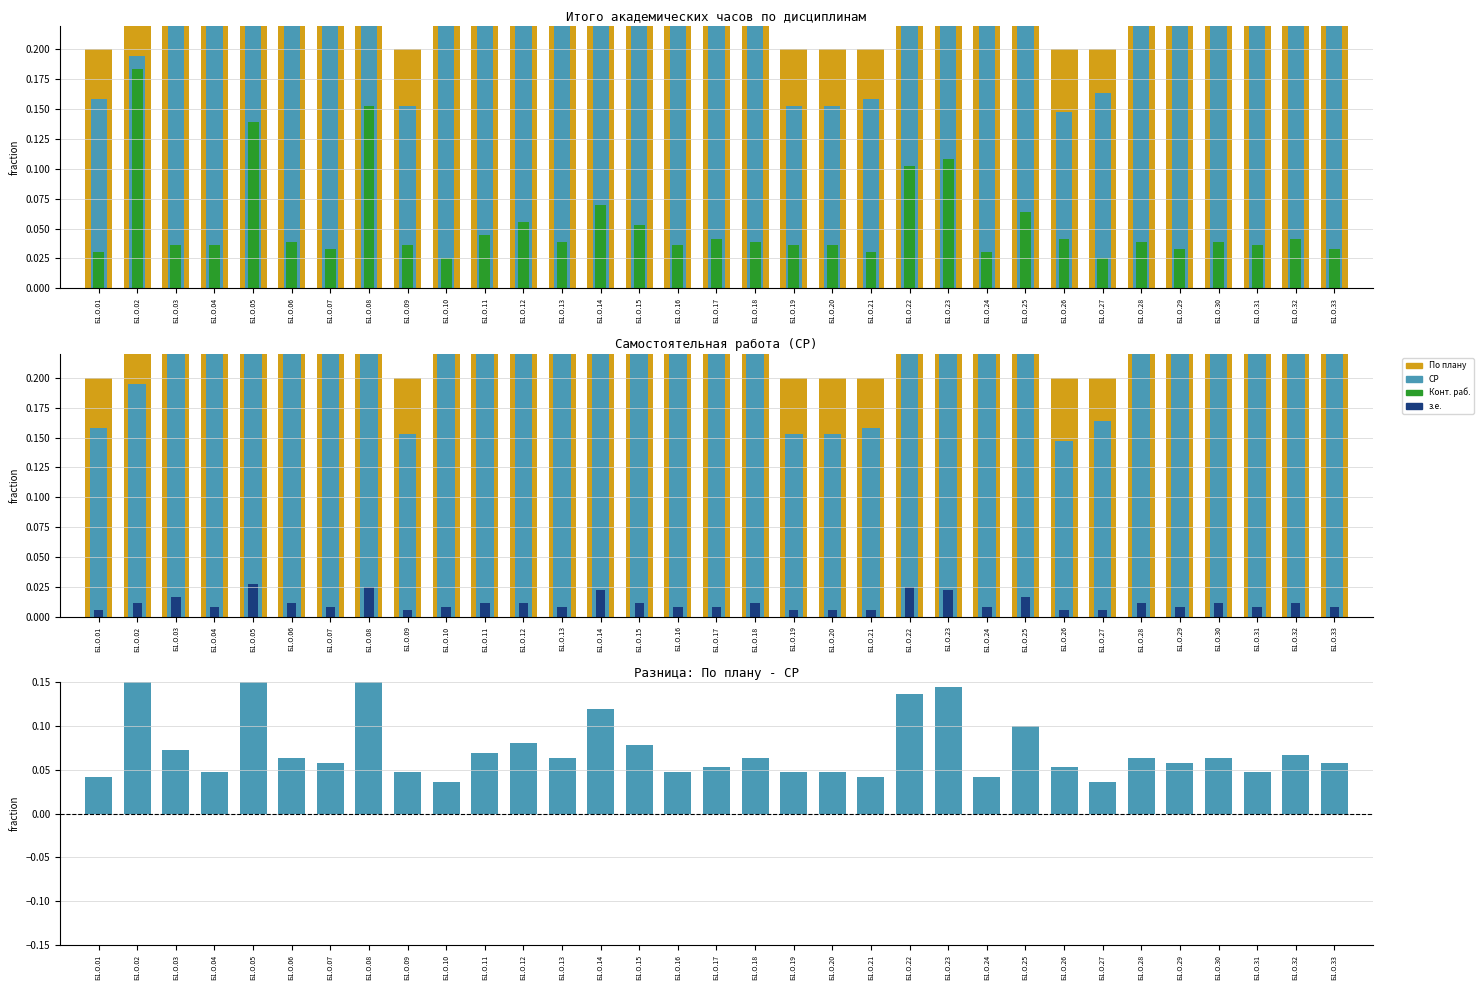

What is the difference between the second highest and second lowest values in the СР series?

0.6